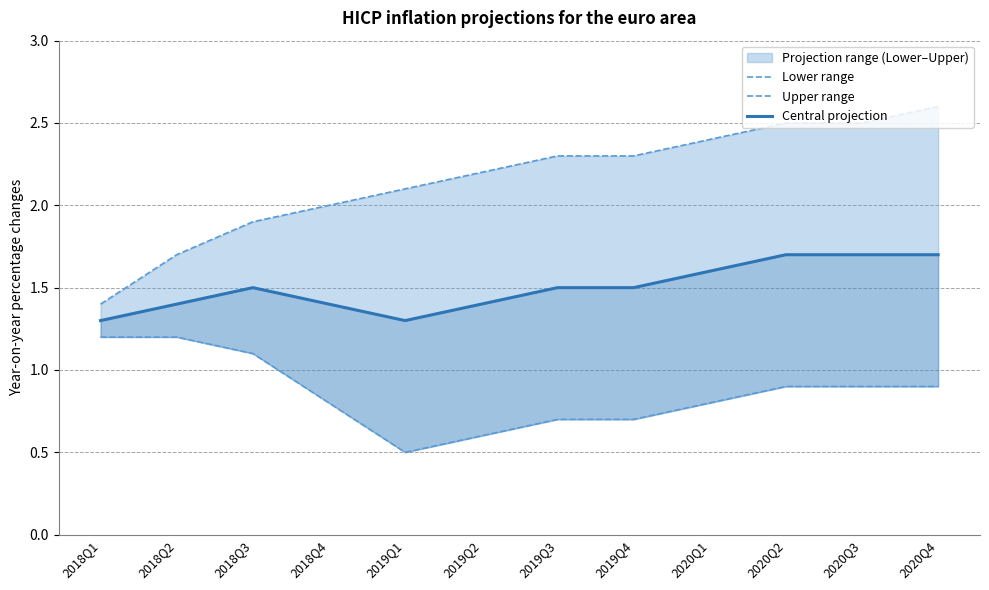

Count the Lower range values in the range 0 to 1.

9